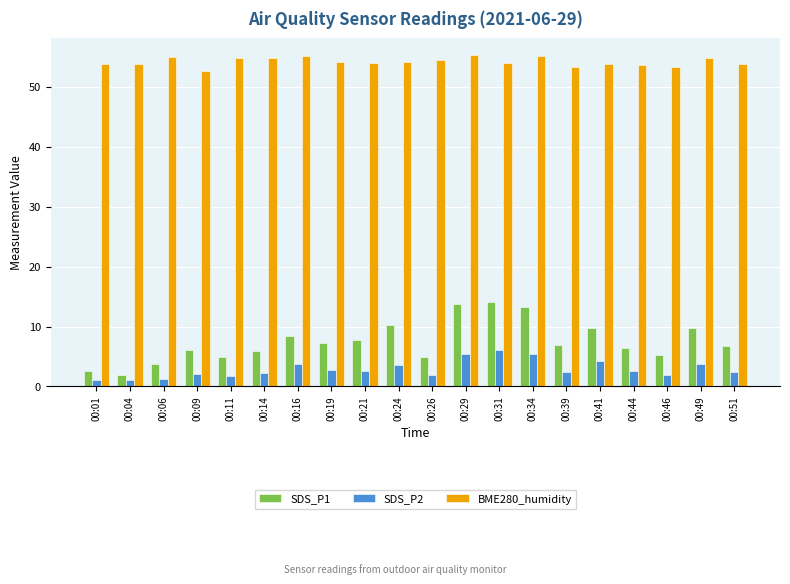

What are all the series names shown in the legend?

SDS_P1, SDS_P2, BME280_humidity